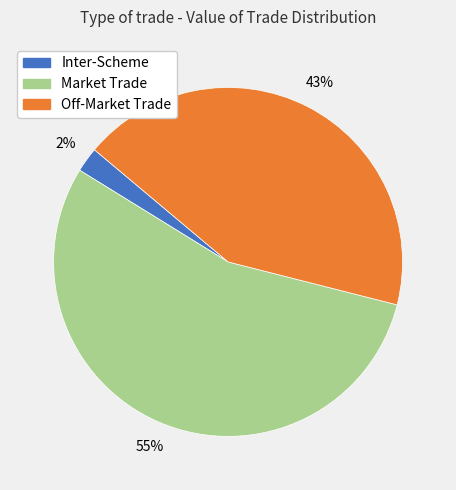

To the nearest percent, what is the average slice percentage?

33%